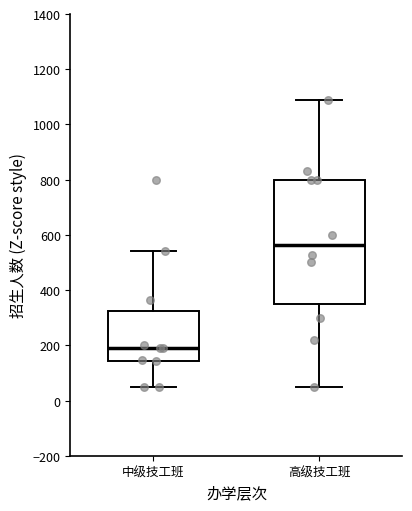

Where does the median line of the box for 高级技工班 sit on the y-axis? The values are not printed on the chart, so give them approximately, as read against the axis.

560